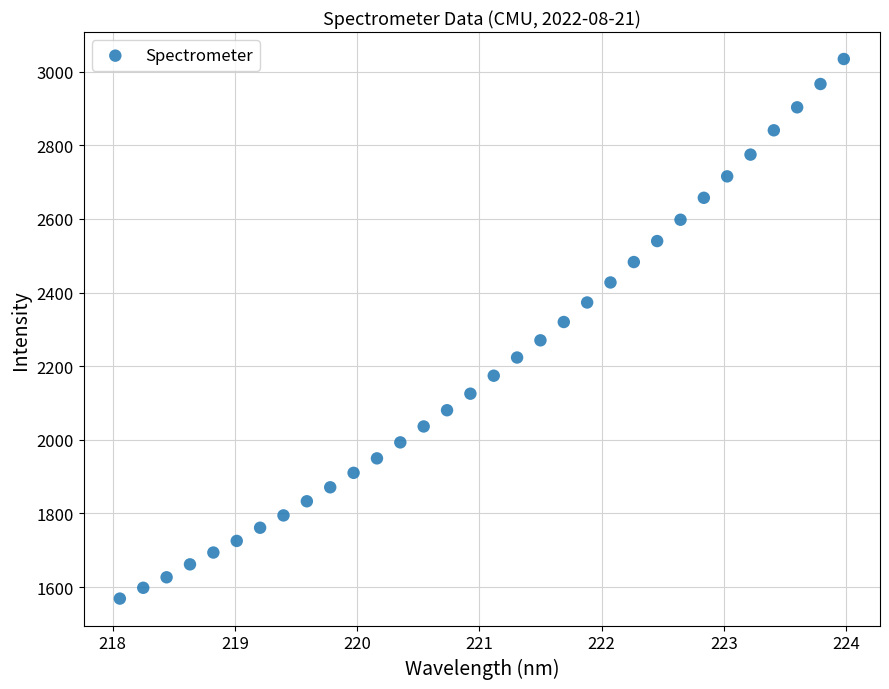

What is the range of X values (max minus min)?

5.9